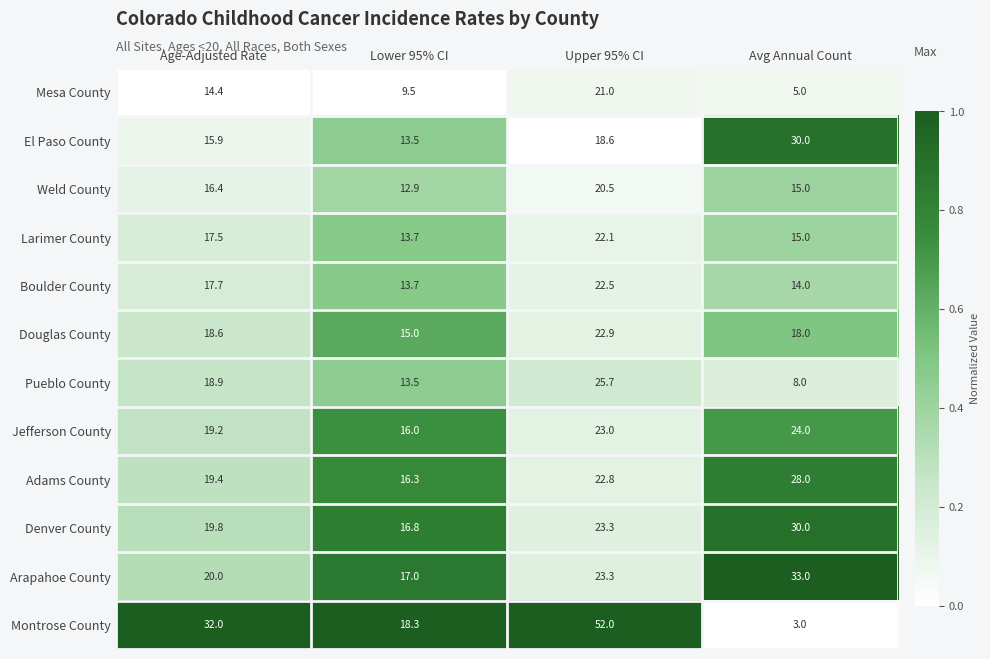

What is the difference between the Montrose County values at Age-Adjusted Rate and Avg Annual Count?

29.0